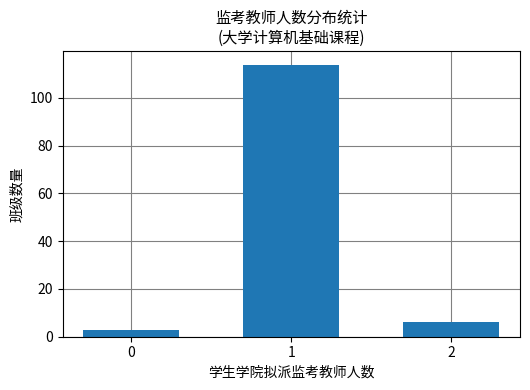

What is the value of the 3rd bar from the left?

6